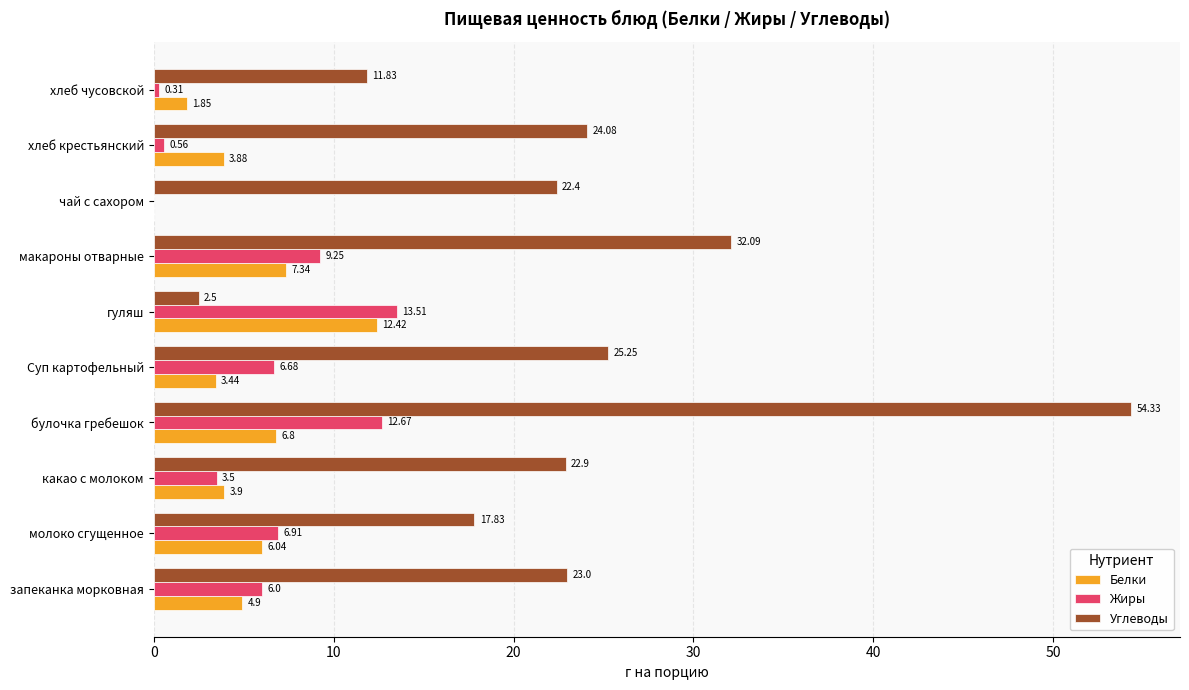

At which category does the chart reach its peak across all series?

булочка гребешок